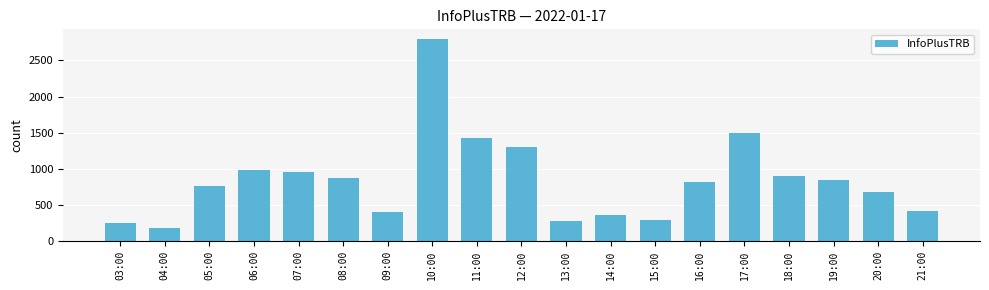

What is the change in value from 04:00 to 06:00?

+799